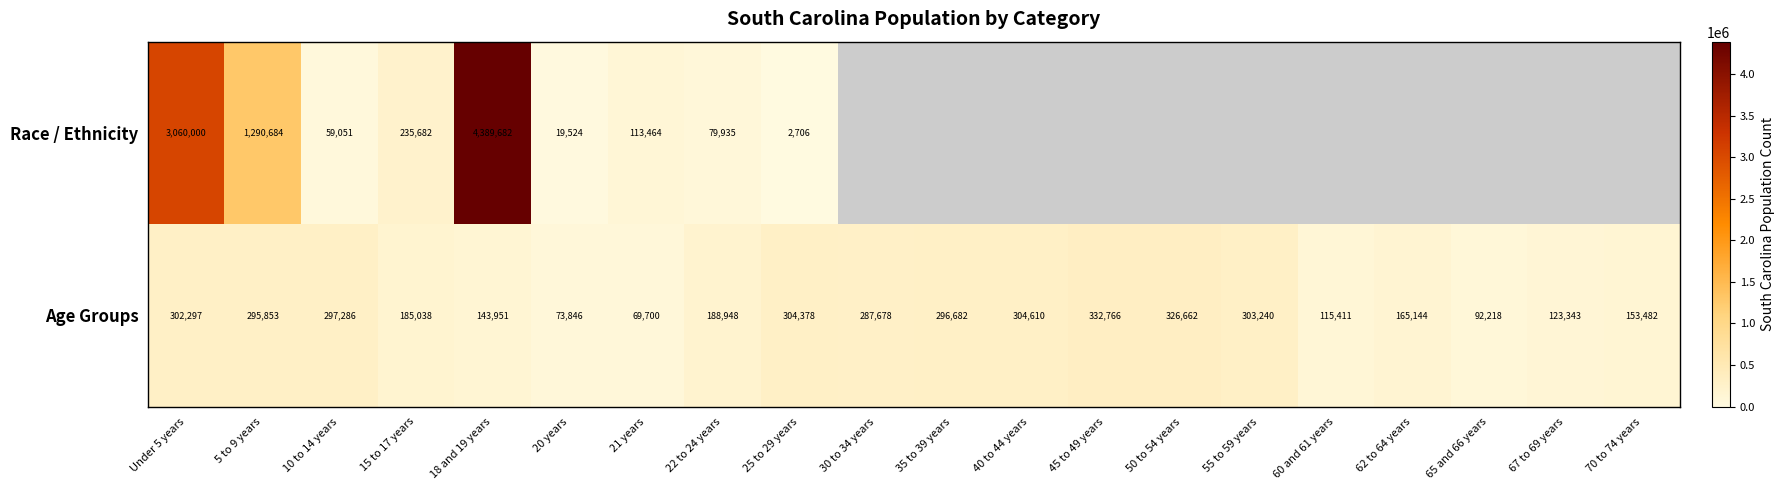

List the labels in order of Age Groups value, smallest first.

21 years, 20 years, 65 and 66 years, 60 and 61 years, 67 to 69 years, 18 and 19 years, 70 to 74 years, 62 to 64 years, 15 to 17 years, 22 to 24 years, 30 to 34 years, 5 to 9 years, 35 to 39 years, 10 to 14 years, Under 5 years, 55 to 59 years, 25 to 29 years, 40 to 44 years, 50 to 54 years, 45 to 49 years